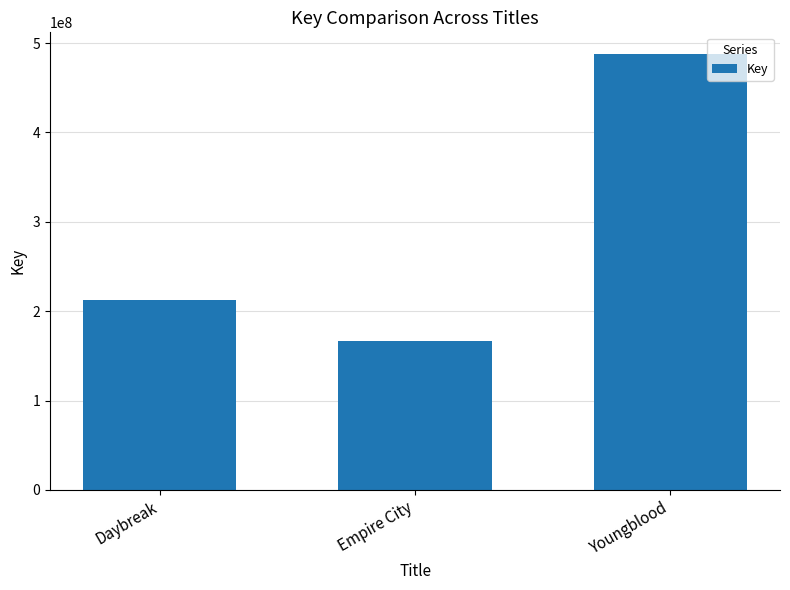

Where is the data nearest to the value 327209169?

Daybreak